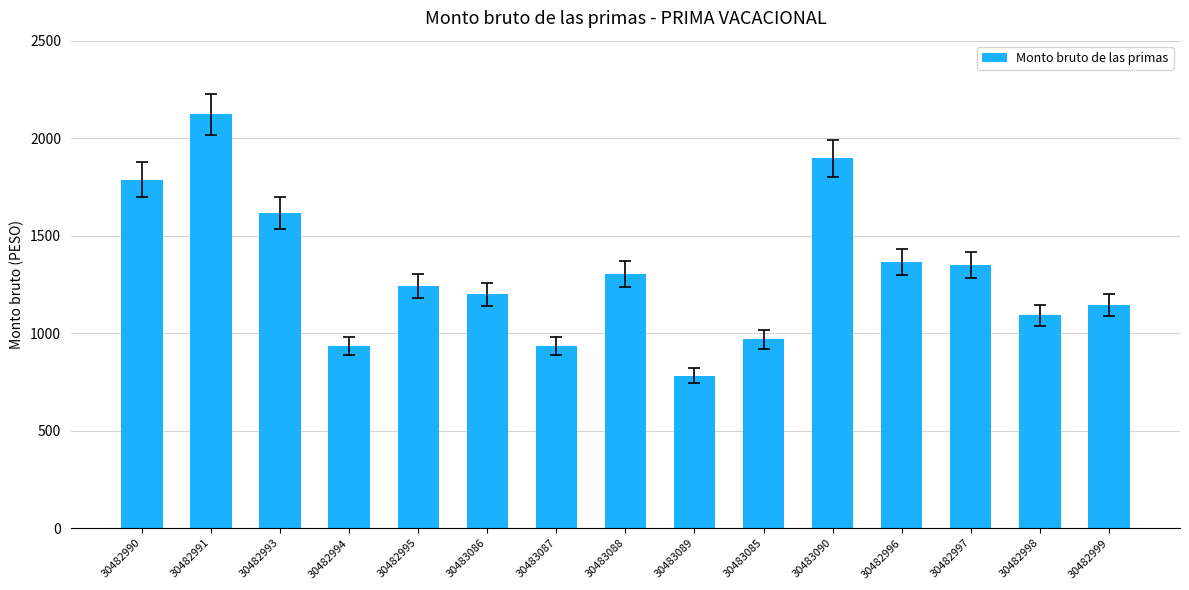

Reading left to right, what are all the values shown in this chart?

1786	2122	1615	932	1243	1199	932	1303	782	969	1897	1364	1350	1092	1145